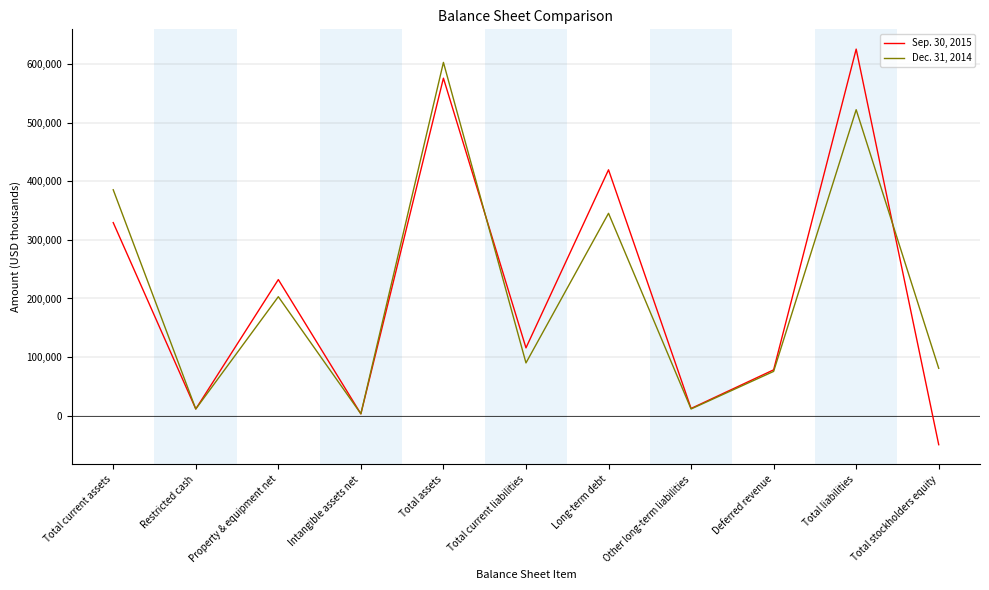

Does the chart display data point markers on the line(s)?

No